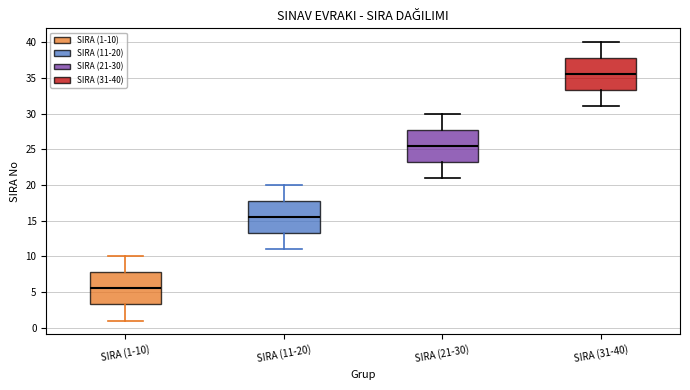

Where is the upper edge of the box for SIRA (21-30) on the y-axis? The values are not printed on the chart, so give them approximately, as read against the axis.

28.0